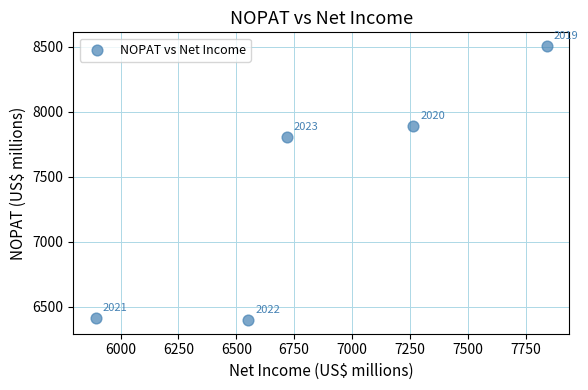

What Y value in the scatter plot is closest to 7451?

7802